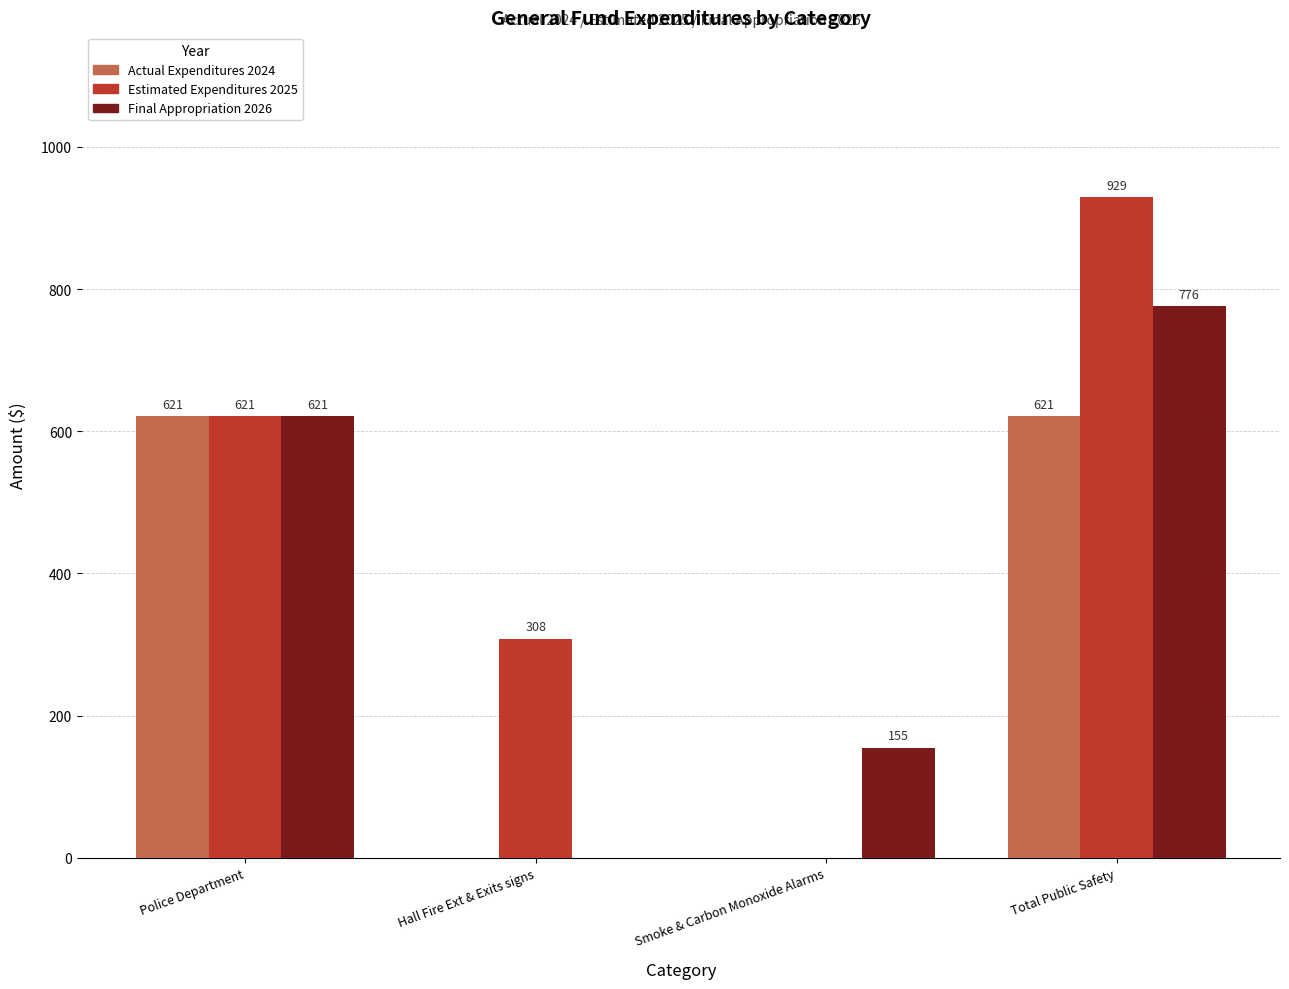

The Final Appropriation 2026 series shows 155 at Smoke & Carbon Monoxide Alarms. True or false?

True